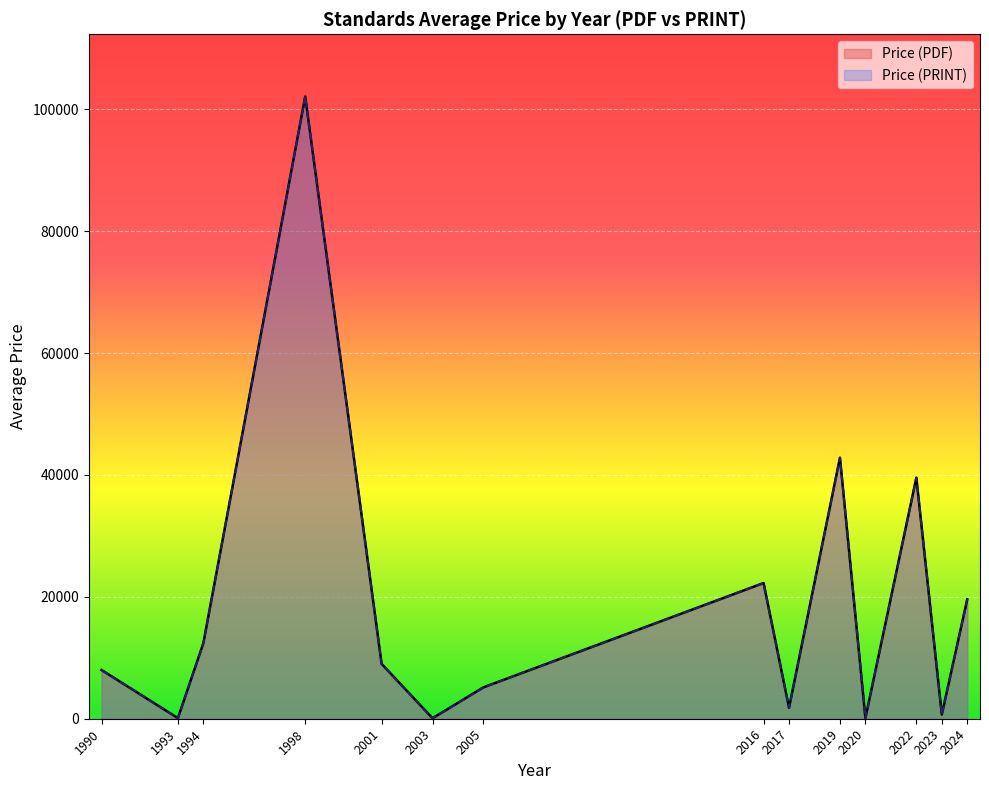

What is the difference between the maximum and minimum values in the Price (PDF) series?

102023.2